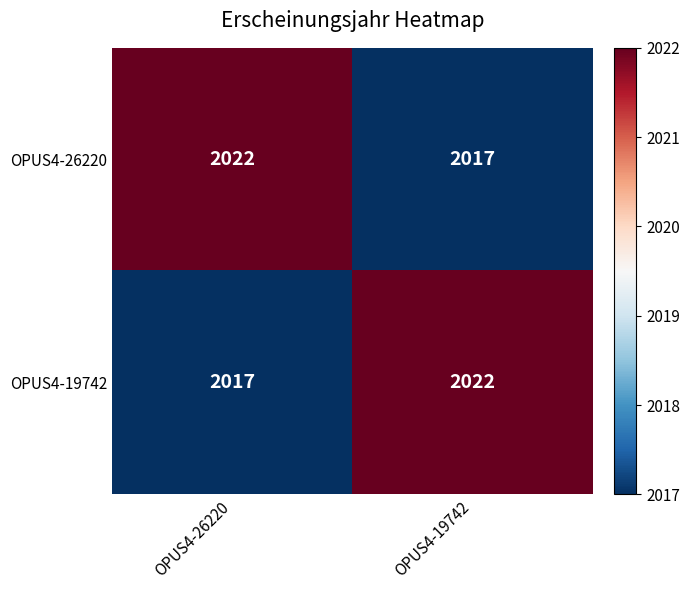

Which category has the highest value in the OPUS4-19742 series?

OPUS4-19742